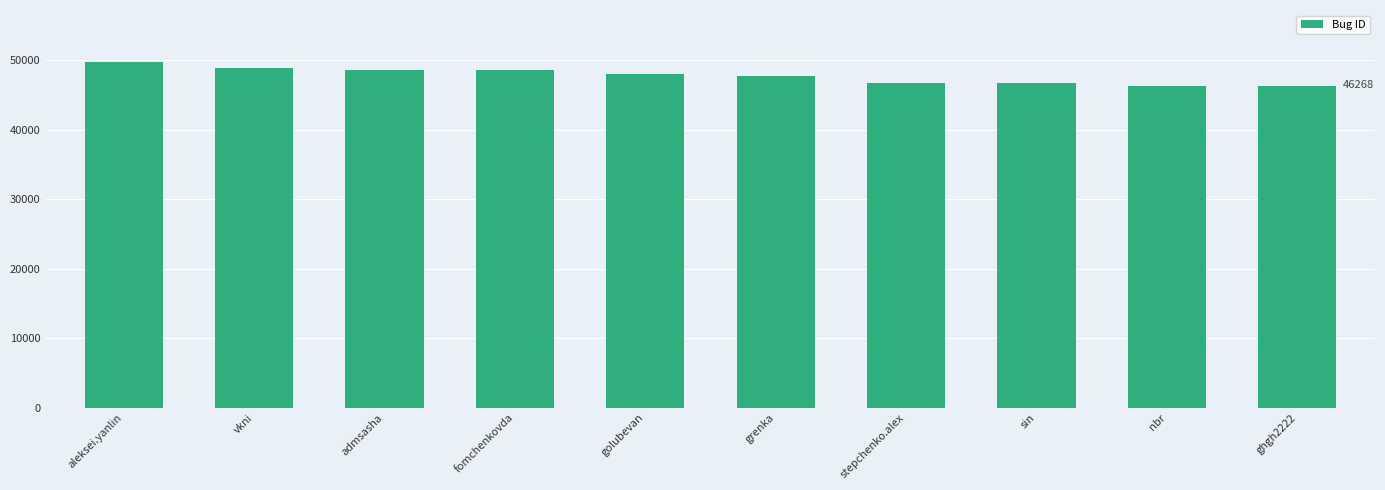

The value at golubevan is 48018. True or false?

True